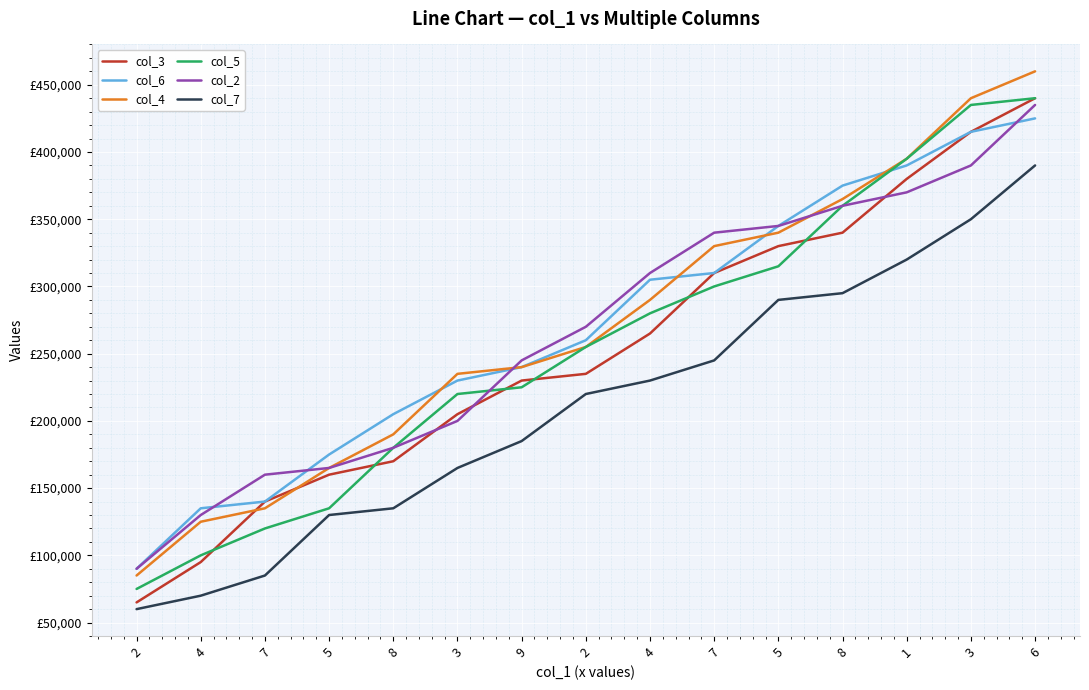

What is the greatest value displayed?

460000